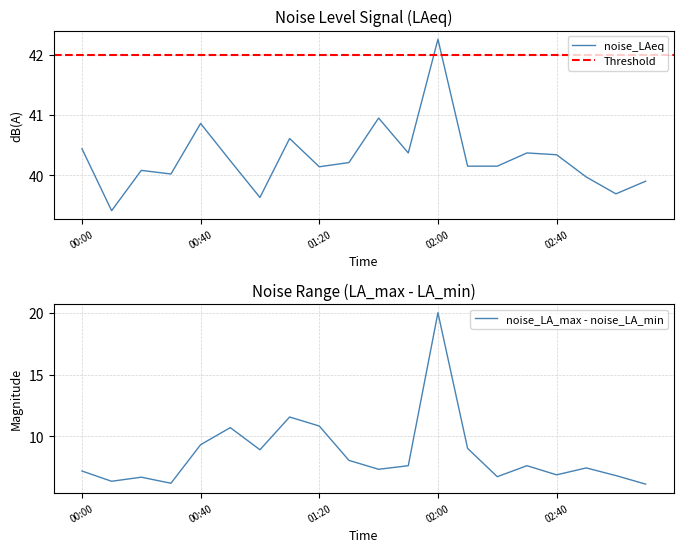

Which category has the highest value in the noise_LA_min series?

01:40